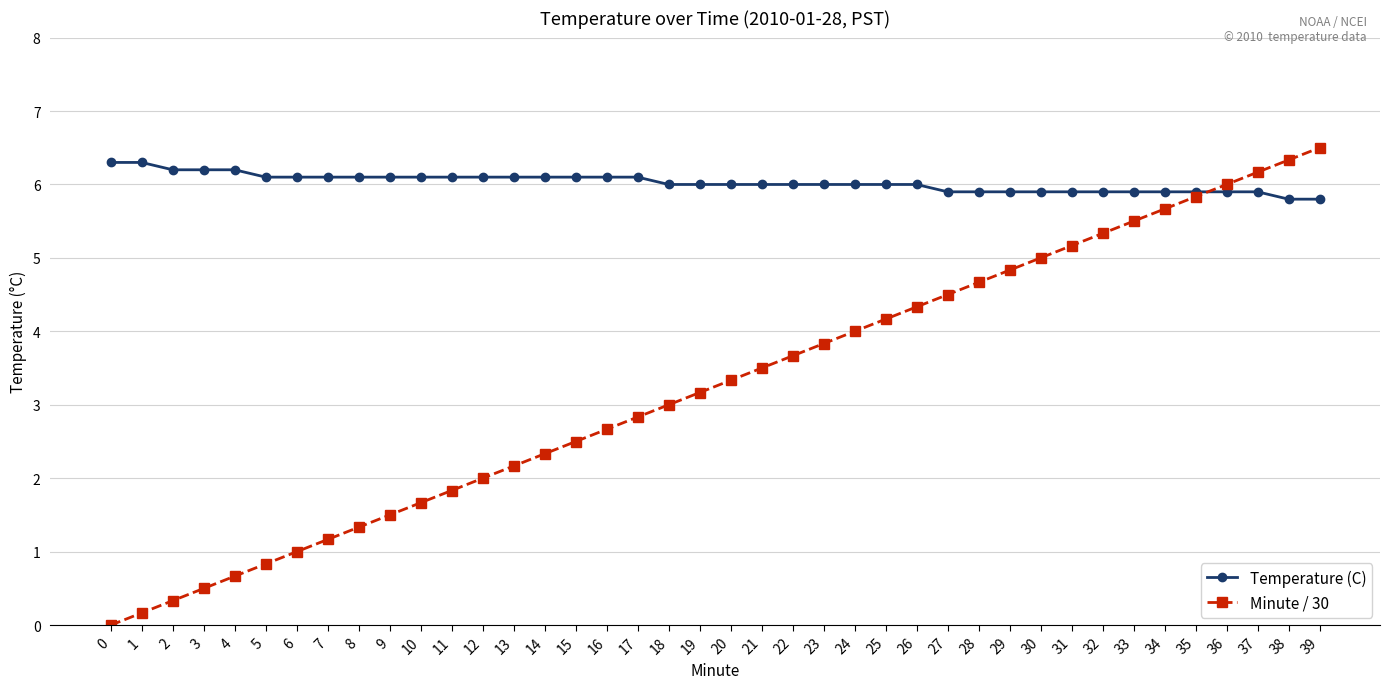

How many data points does each series have?

40